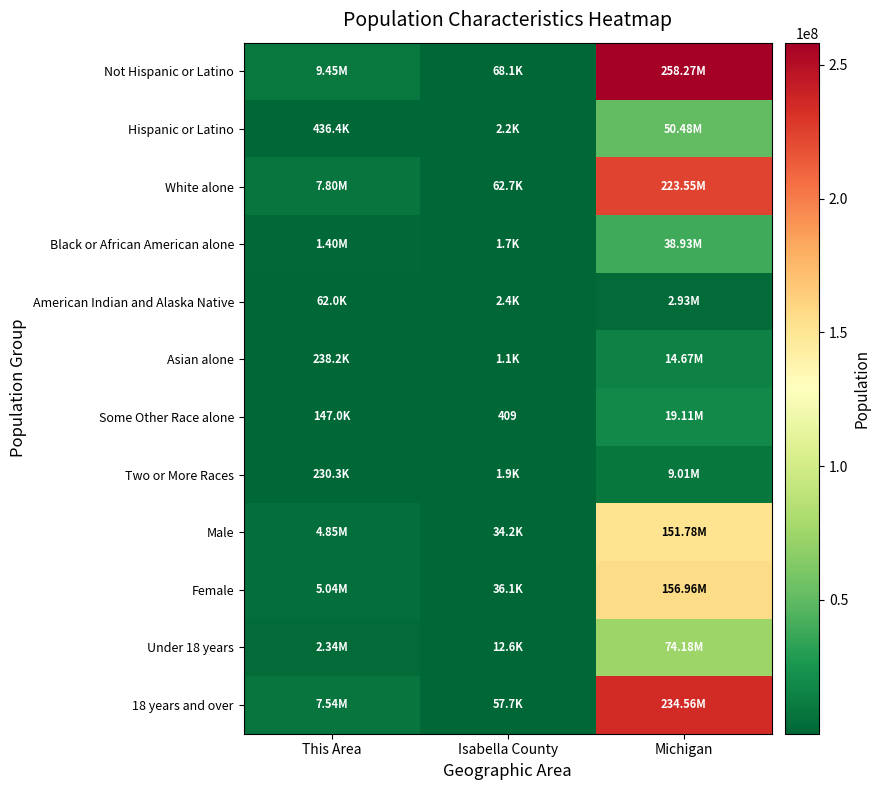

What is the smallest value displayed?

409